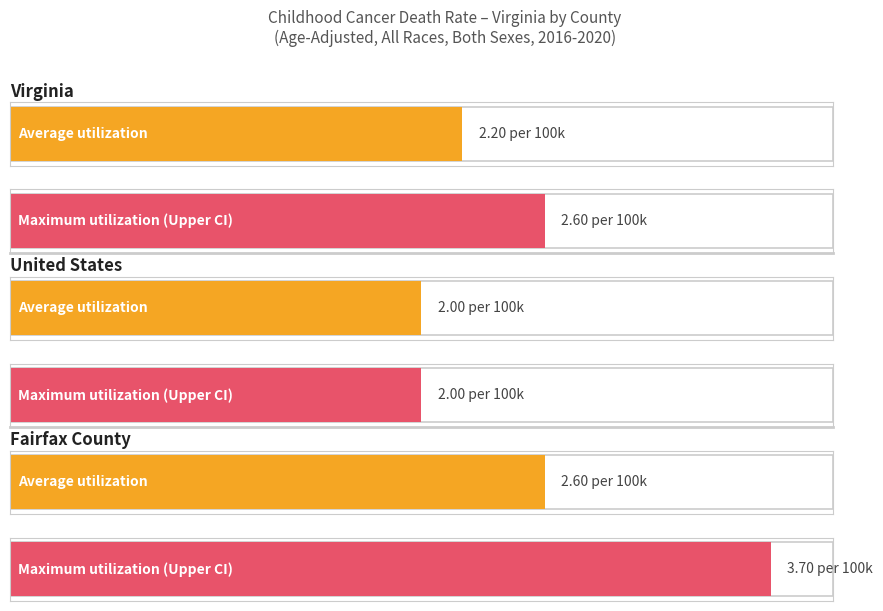

The Average utilization series shows 2.7 at United States. True or false?

False